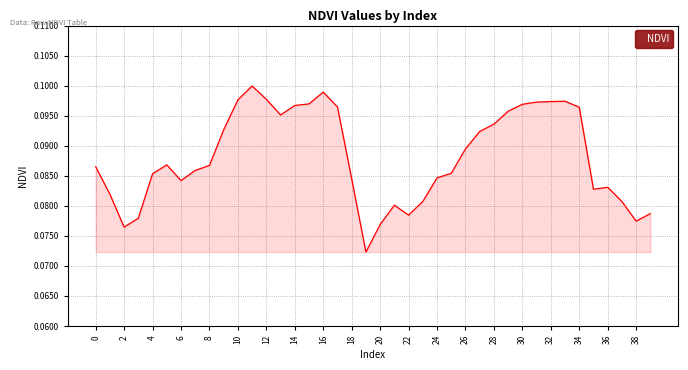

How many lines are shown in the chart?

1